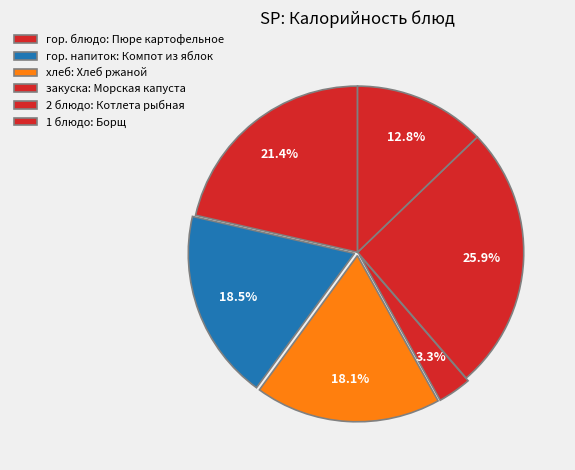

Which category has the biggest portion of the pie?

Котлета рыбная (паровая)